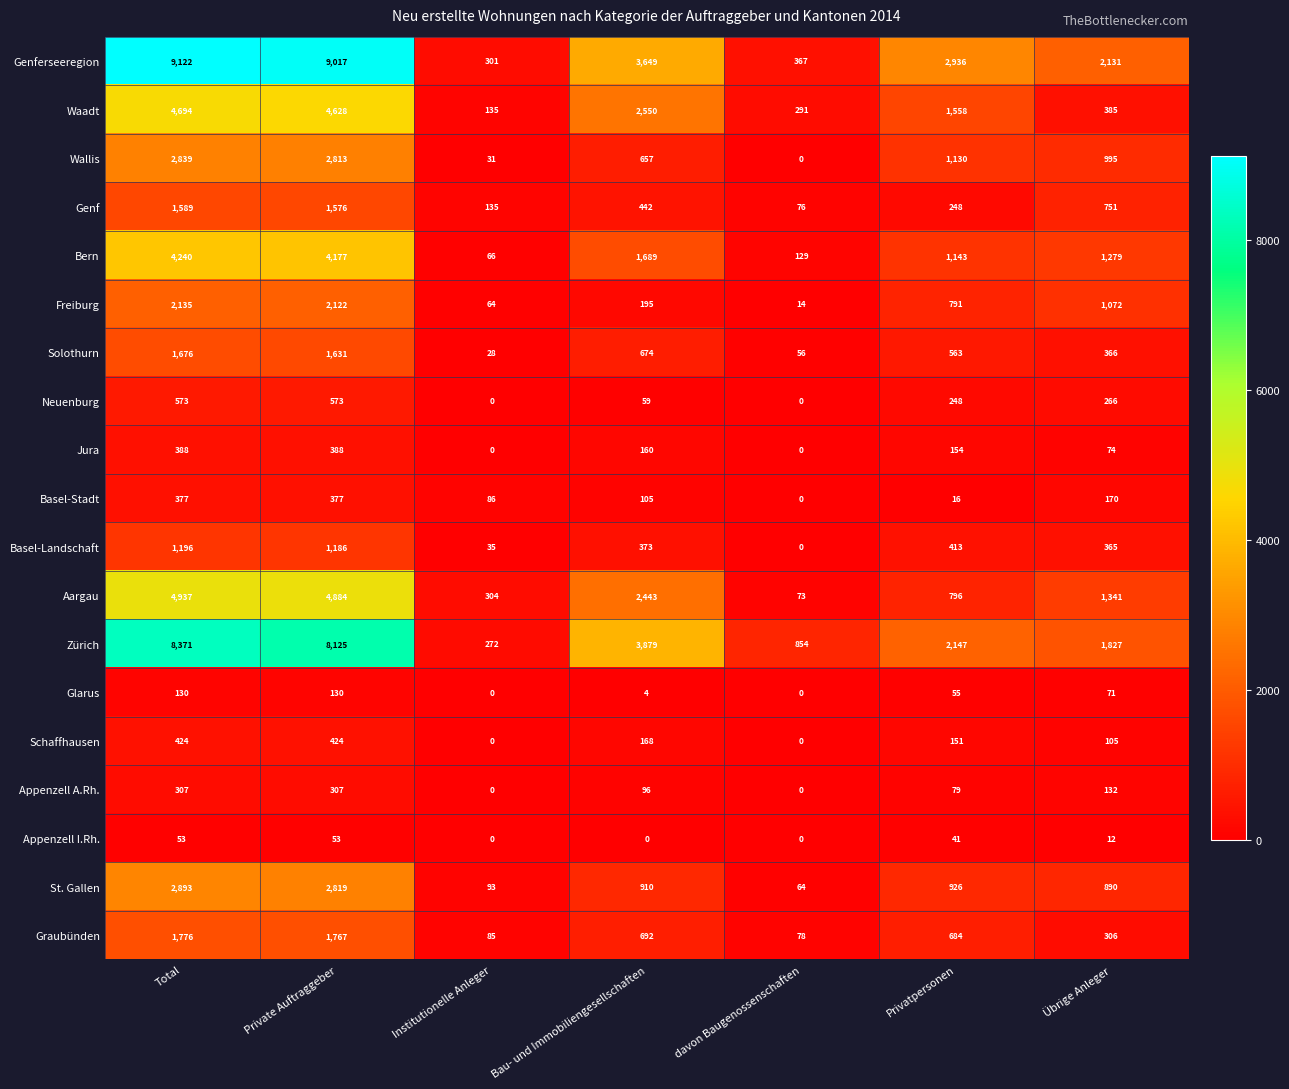

Which category has the lowest value in the Freiburg series?

davon Baugenossenschaften